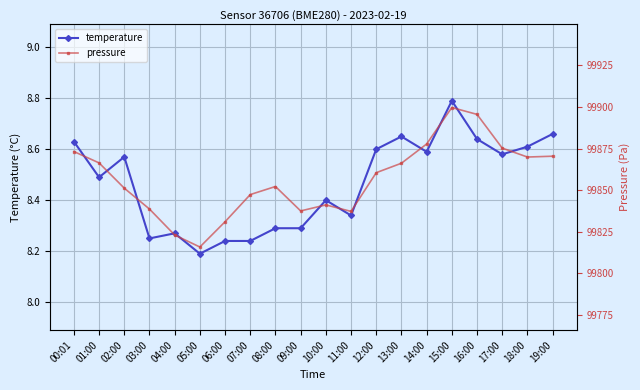

Reading left to right, list all the values displayed in this chart.

temperature: 8.6	8.5	8.6	8.2	8.3	8.2	8.2	8.2	8.3	8.3	8.4	8.3	8.6	8.7	8.6	8.8	8.6	8.6	8.6	8.7
pressure: 99873.2	99866.4	99851.2	99838.6	99823.0	99815.8	99831.0	99847.3	99852.2	99837.5	99841.1	99837.2	99860.5	99866.2	99877.8	99899.7	99895.6	99875.3	99869.9	99870.4